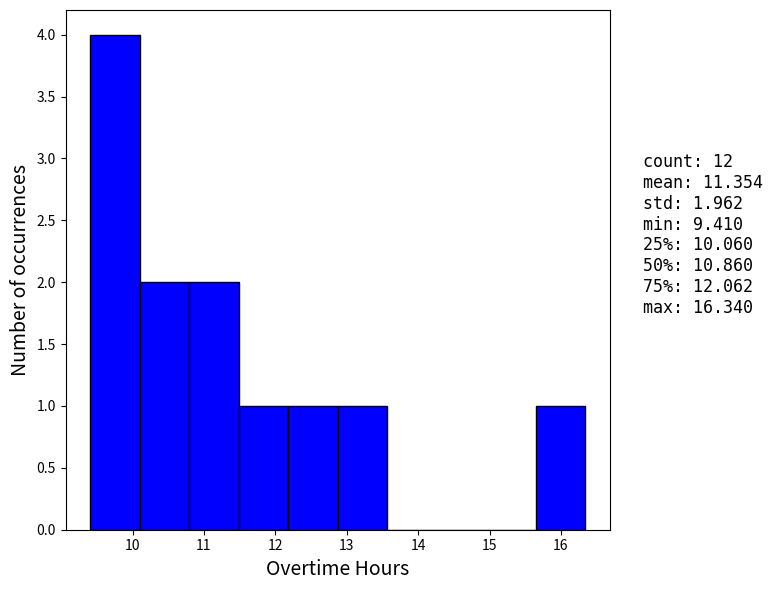

Reading left to right, list every bar in this chart as the range it spans on the x-axis followed by its height. Neither the bar edges nor the heights are printed on the chart, so give them approximately, as read against the axes.

9.4 to 10.1: 4
10.1 to 10.8: 2
10.8 to 11.5: 2
11.5 to 12.2: 1
12.2 to 12.9: 1
12.9 to 13.6: 1
13.6 to 14.3: 0
14.3 to 15.0: 0
15.0 to 15.6: 0
15.6 to 16.3: 1